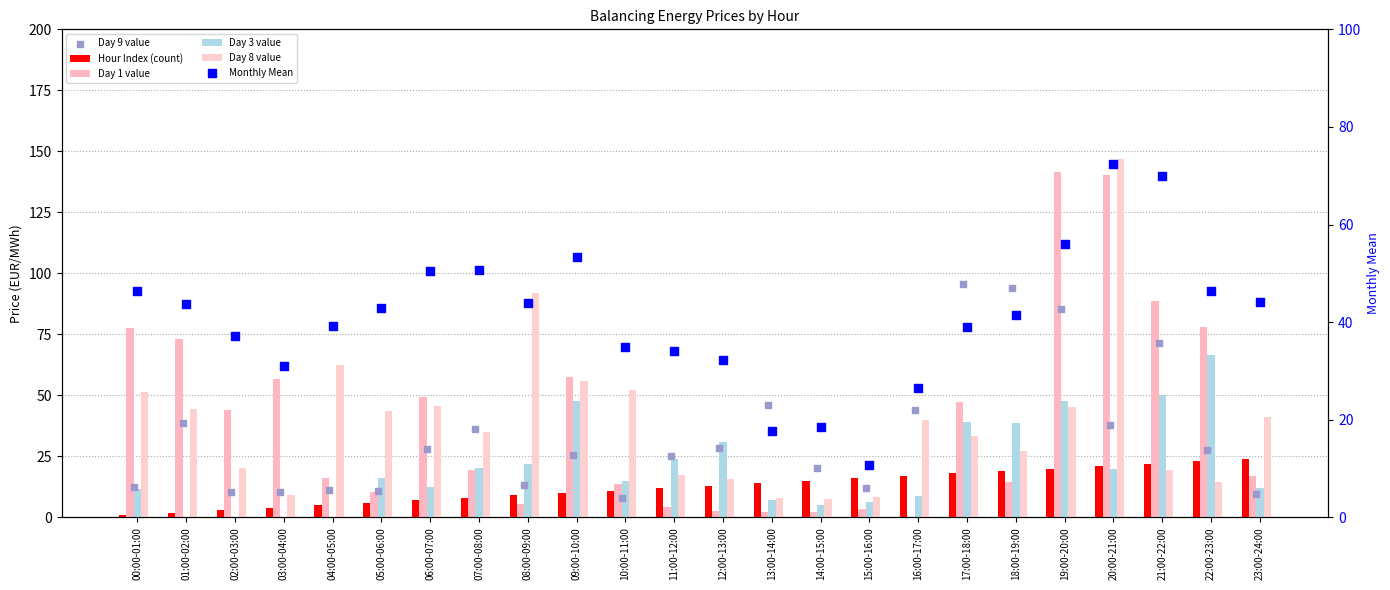

Which series contains the highest Y value?

Day 8 value